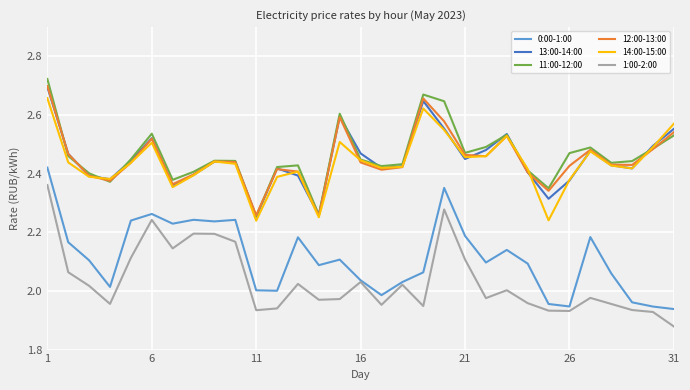

True or false: 0:00-1:00 and 13:00-14:00 cross at least once.

False